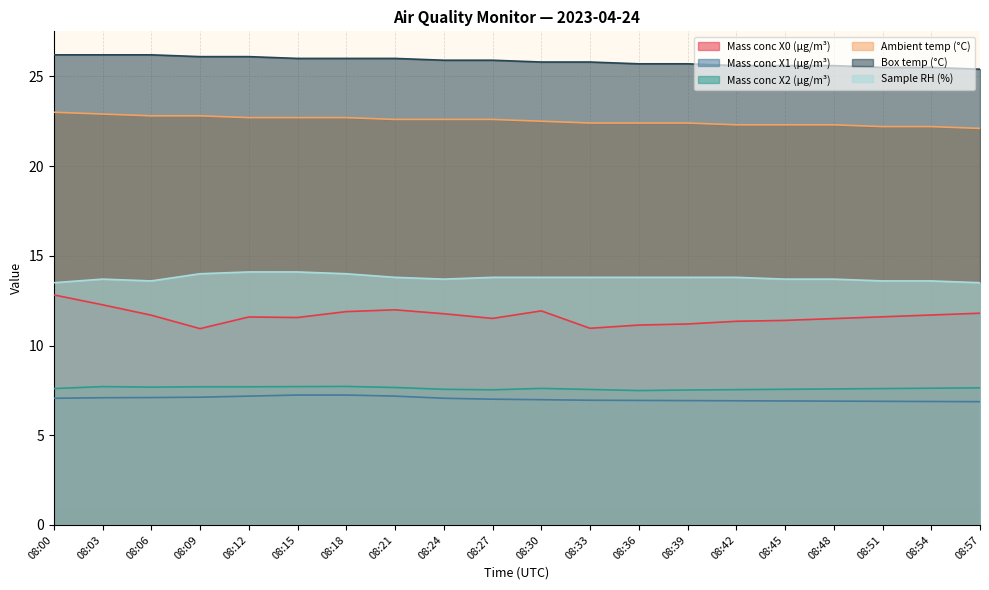

How many data points in Mass conc X1 (μg/m³) are above 7?

10